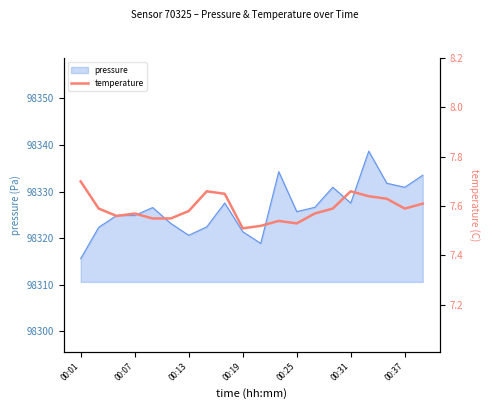

Count the number of categories in the chart.

20